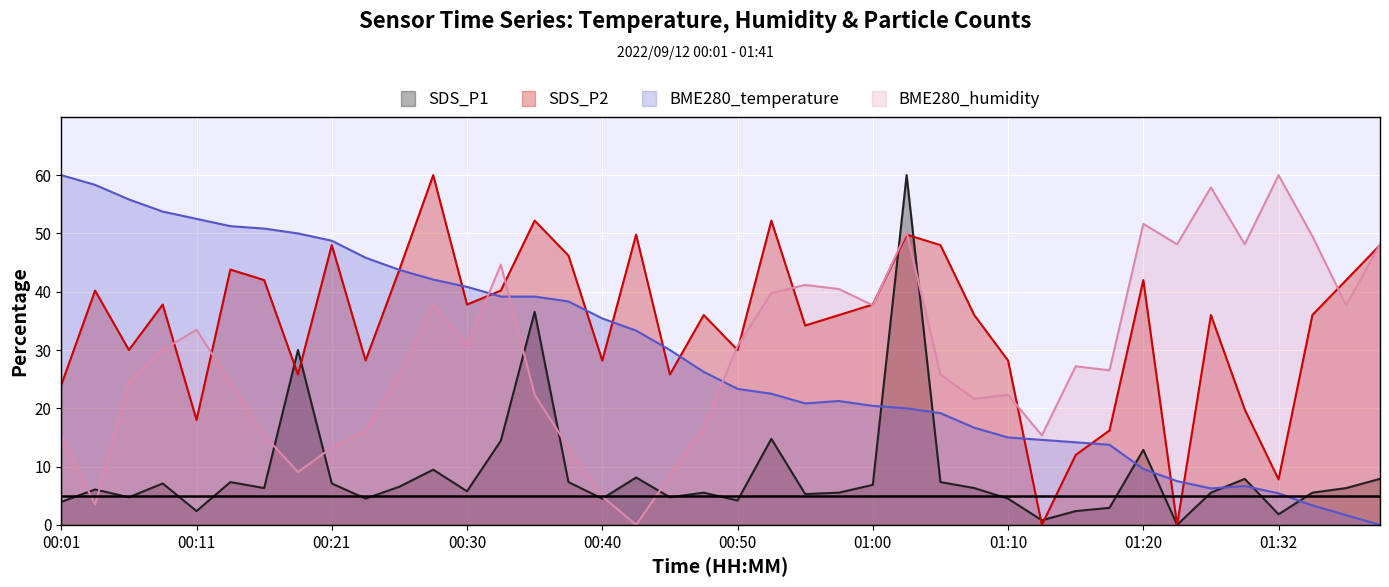

What is the label of the 39th point from the left?

01:38